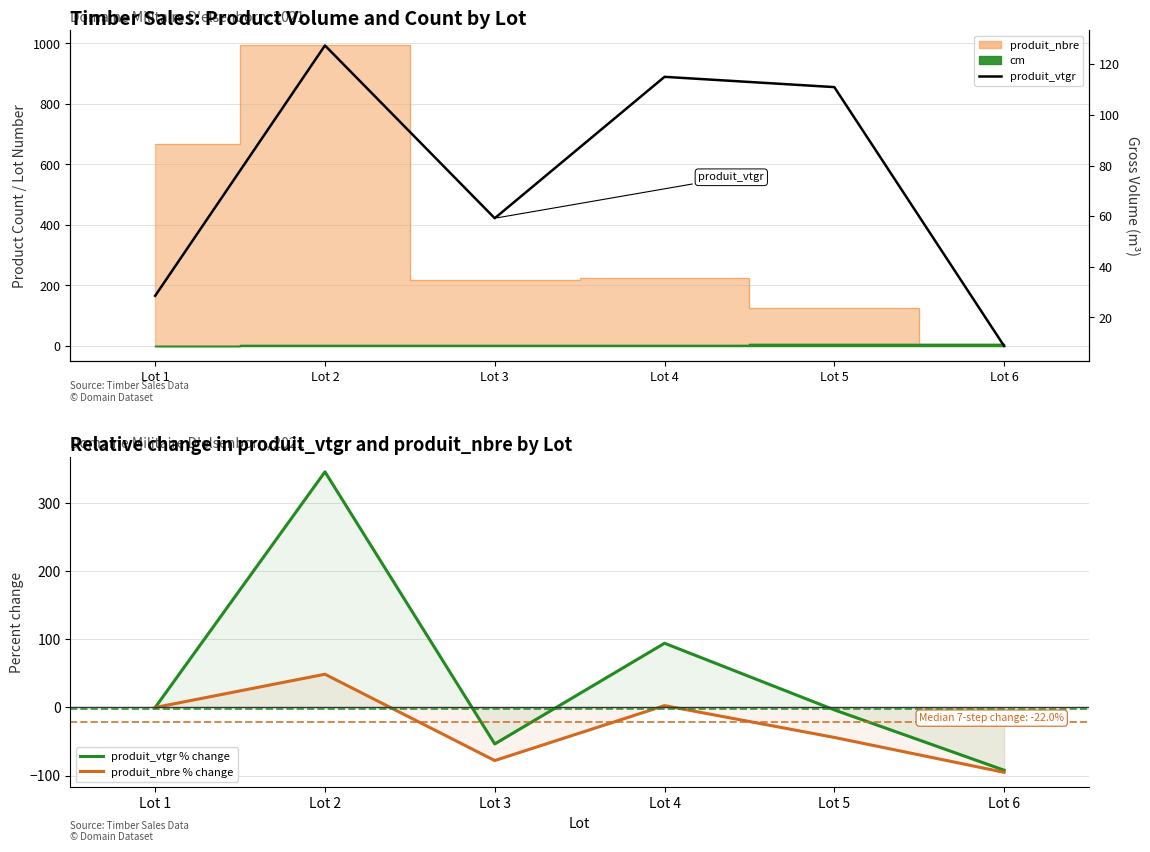

Rank the series at Lot 4 from highest to lowest value.

produit_vtgr, produit_vtgr % change, produit_nbre % change